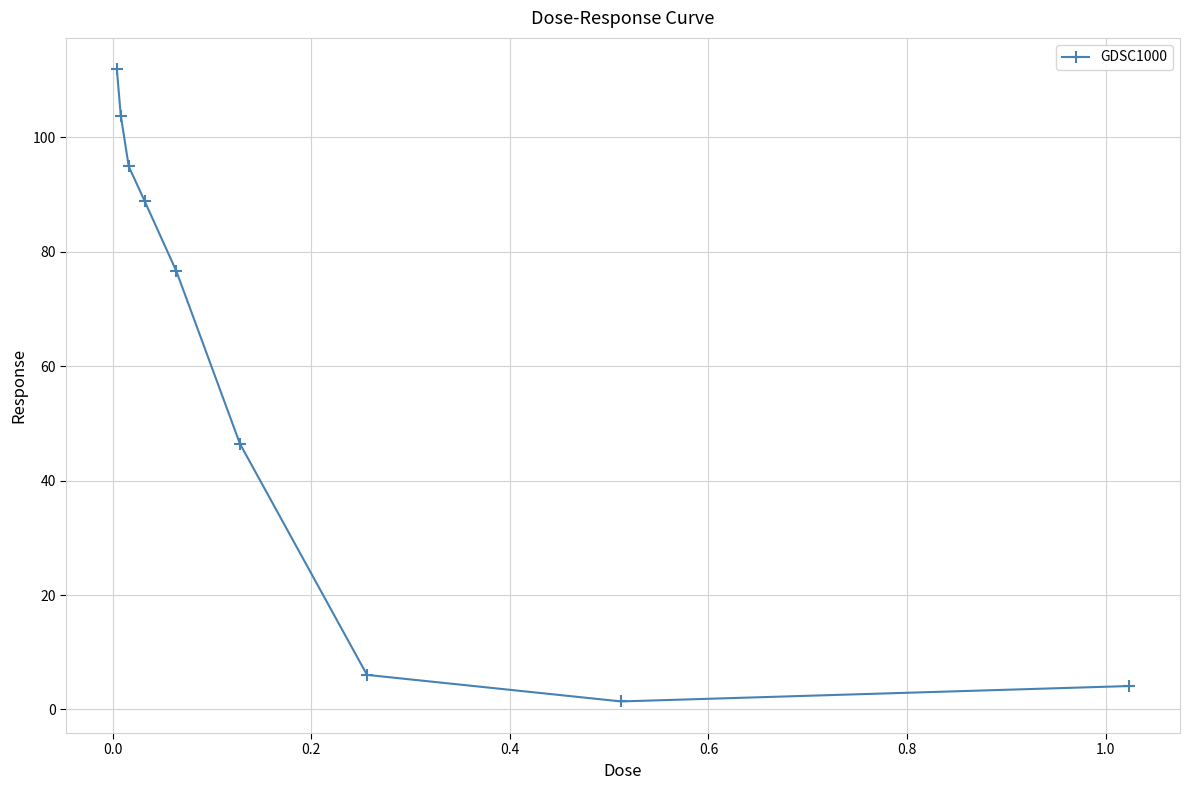

How many points are lower than both their immediate neighbors (excluding endpoints)?

1